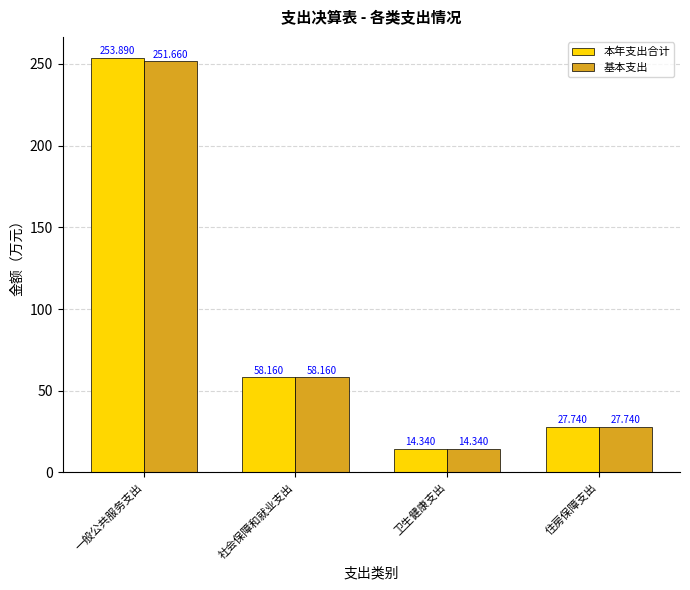

What is the lowest value of the 基本支出 series?

14.3